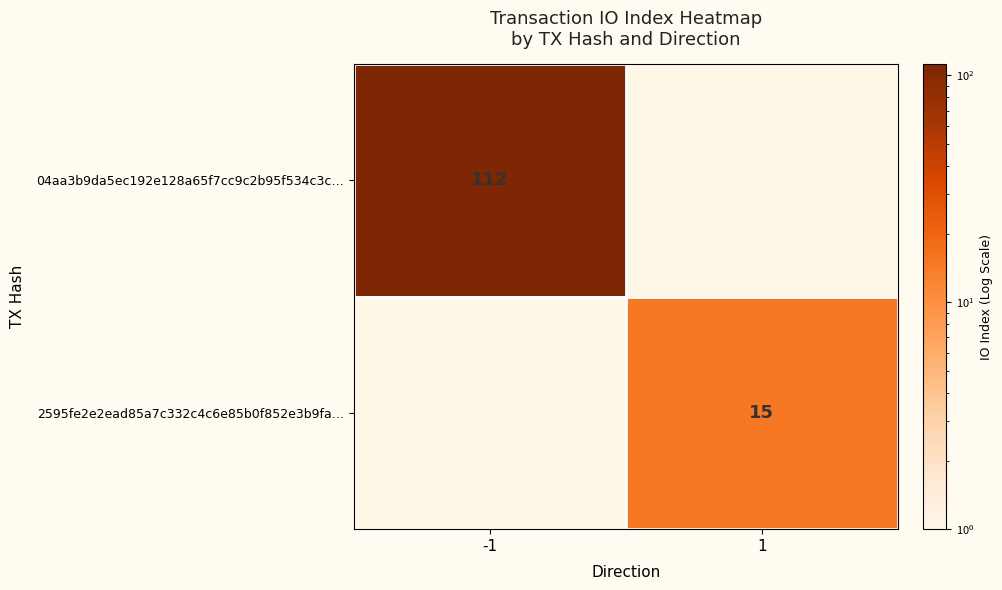

The 2595fe2e2ead85a7c332c4c6e85b0f852e3b9fa… series shows 26 at 1. True or false?

False